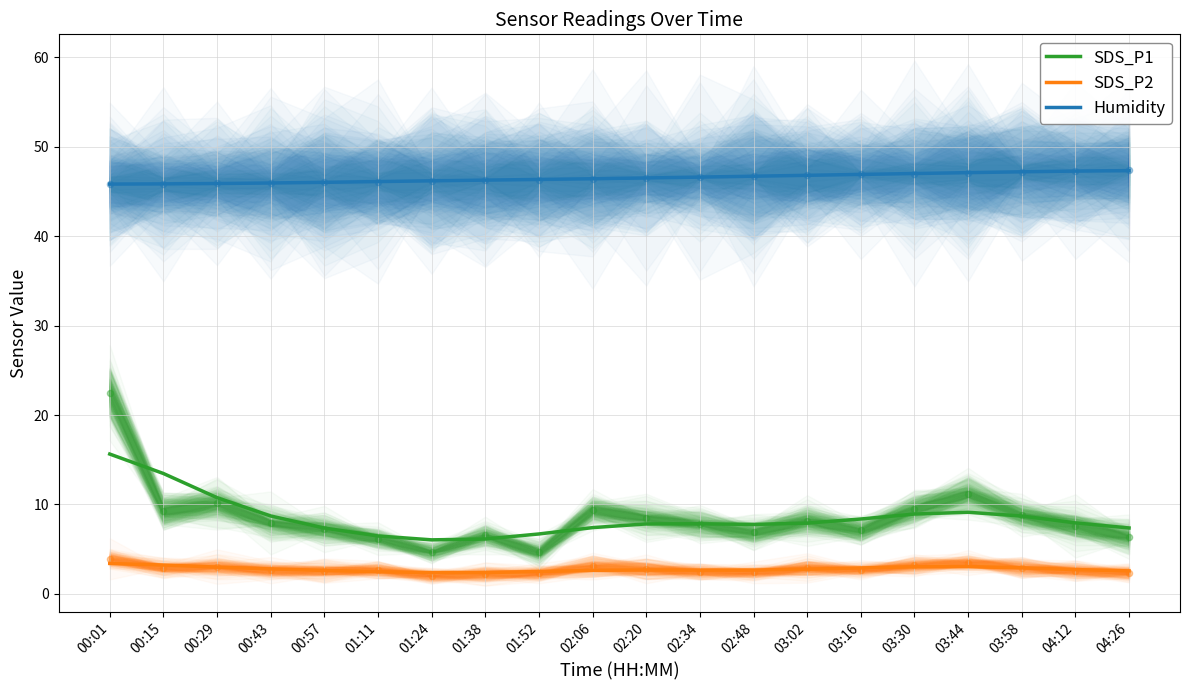

What are all the series names shown in the legend?

SDS_P1, SDS_P2, Humidity